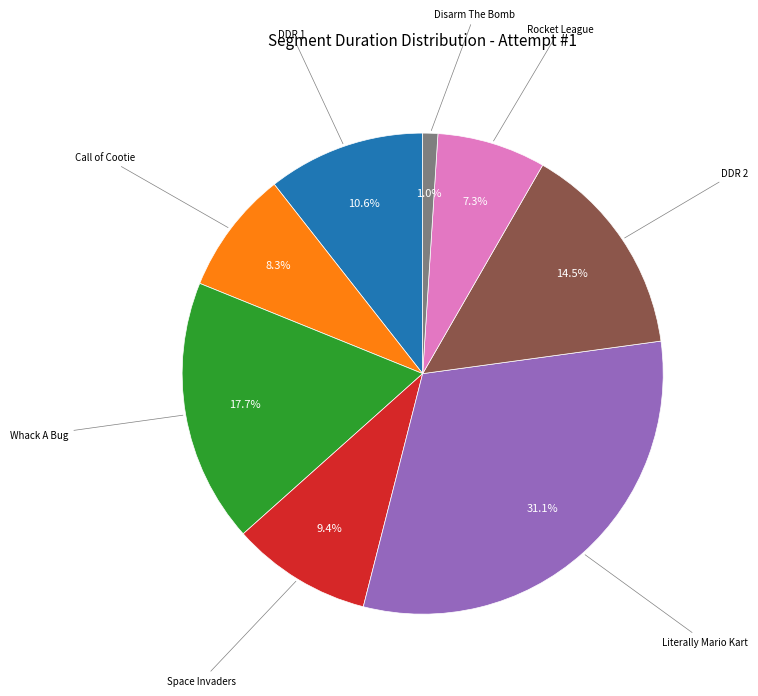

How many segments does this pie chart have?

8